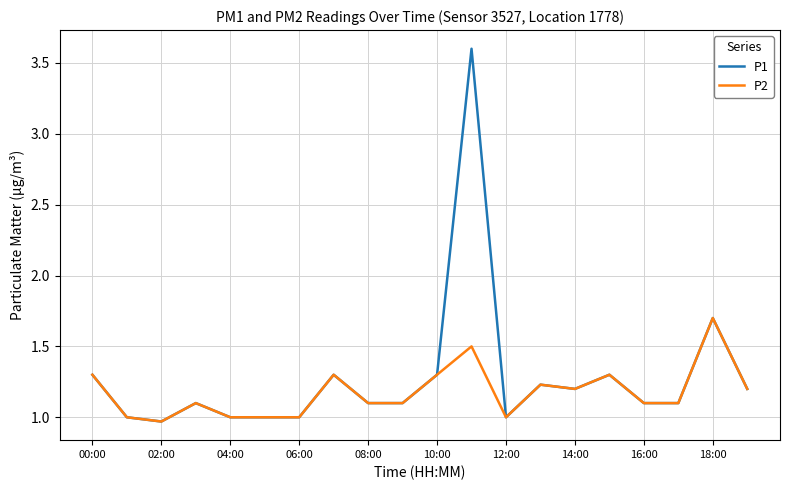

List the series in order of their peak value, highest first.

P1, P2